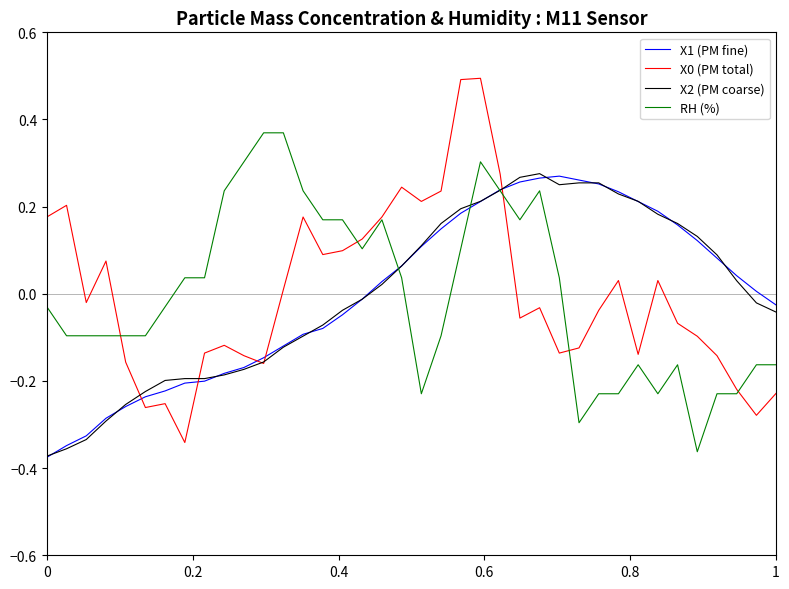

Does the chart display data point markers on the line(s)?

No